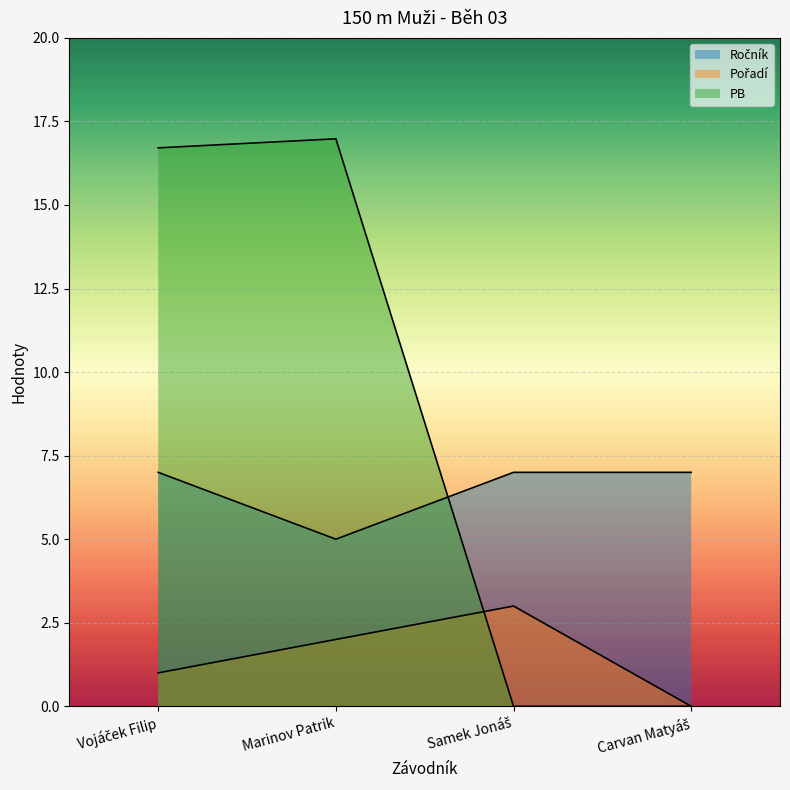

At which label does Ročník reach its peak?

Vojáček Filip